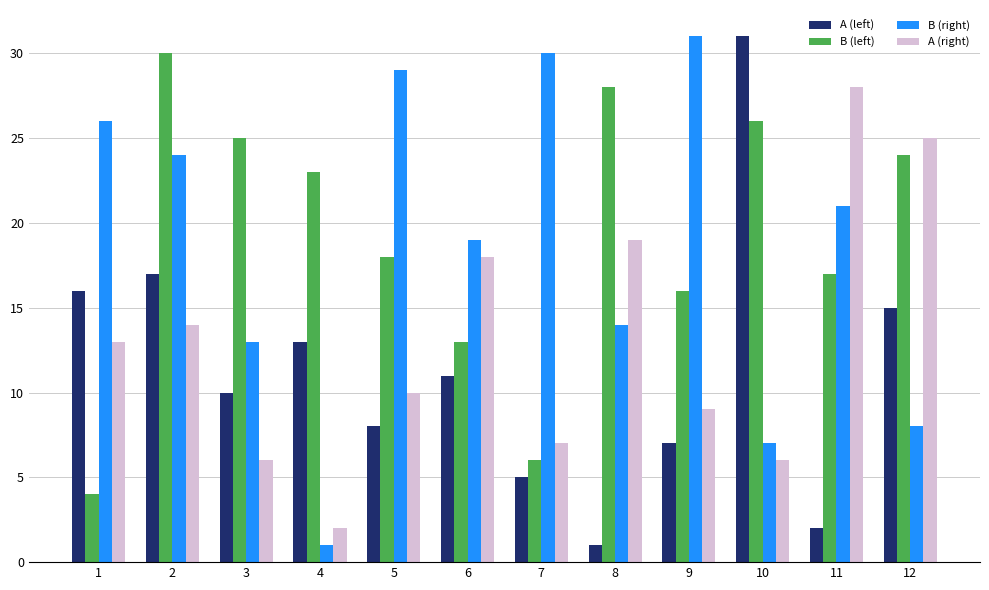

What is the value of the B (right) bar at the 3rd from the left?

13